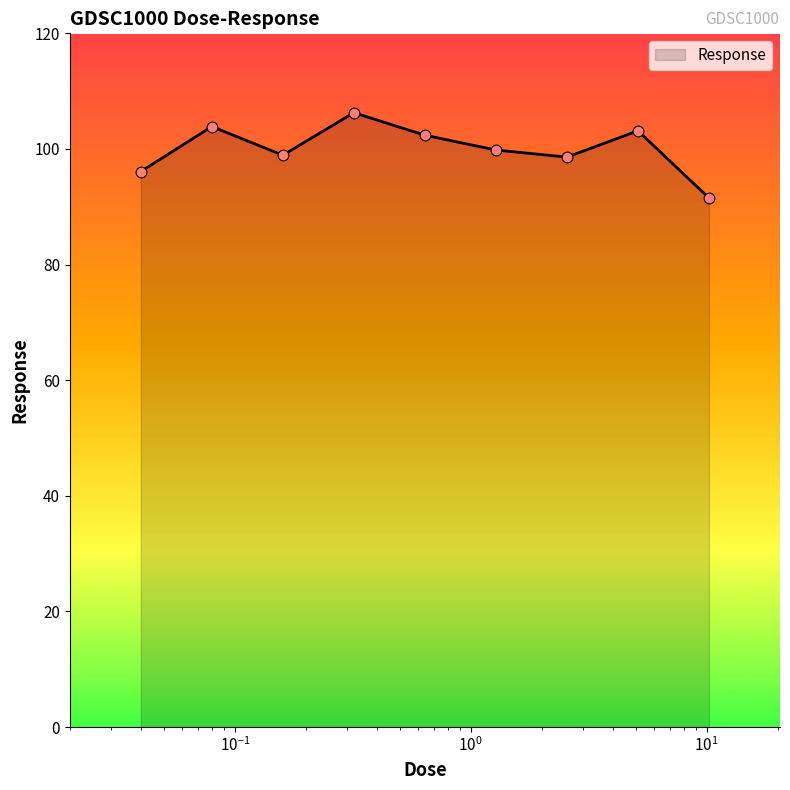

What is the minimum value shown in the chart?

91.5